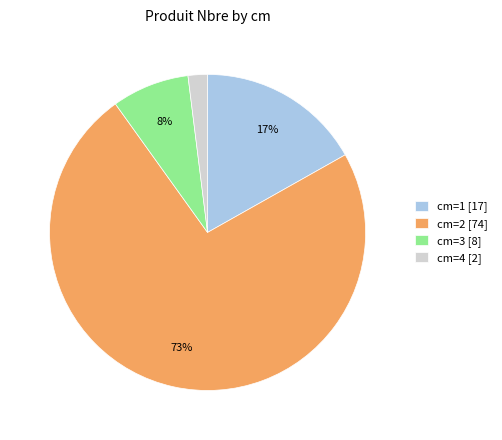

Does any single category account for the majority?

Yes